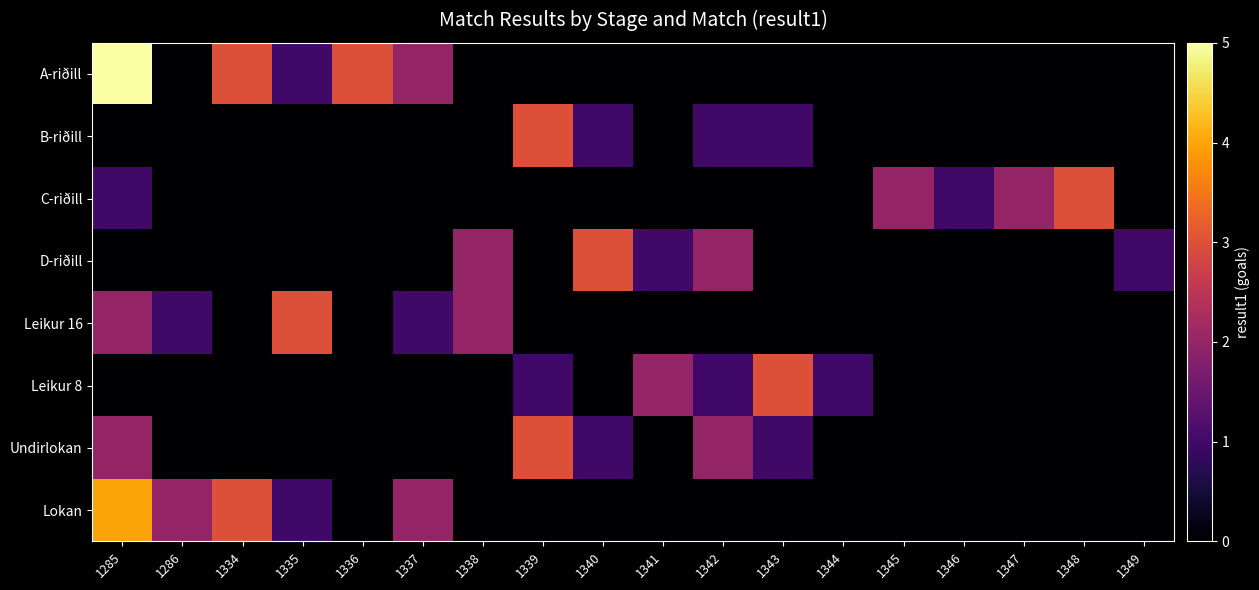

How many data points does each series have?

18